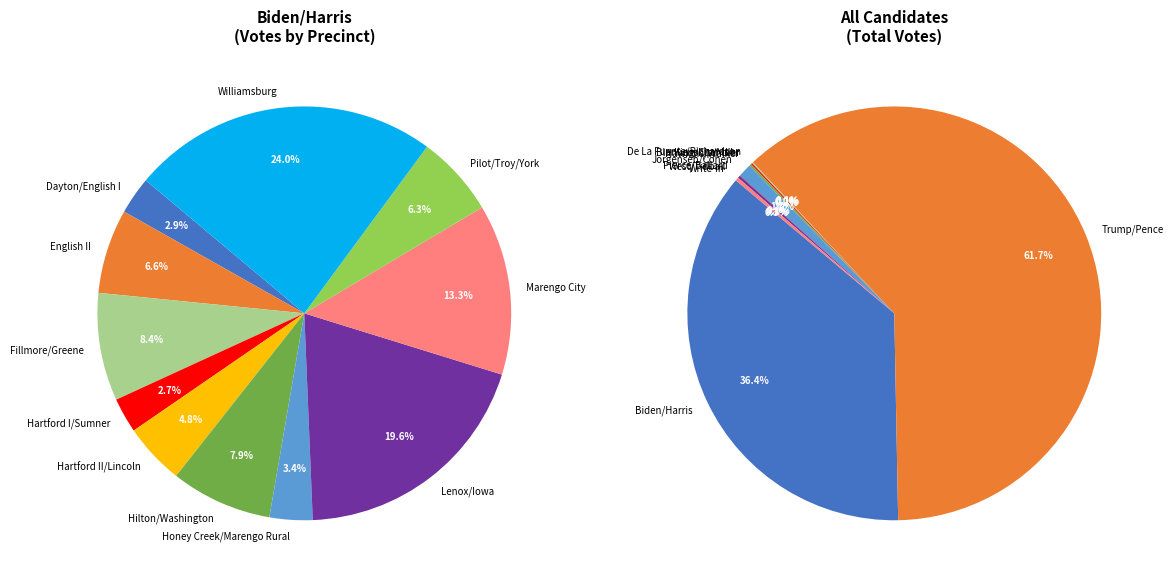

How many segments does this pie chart have?

11